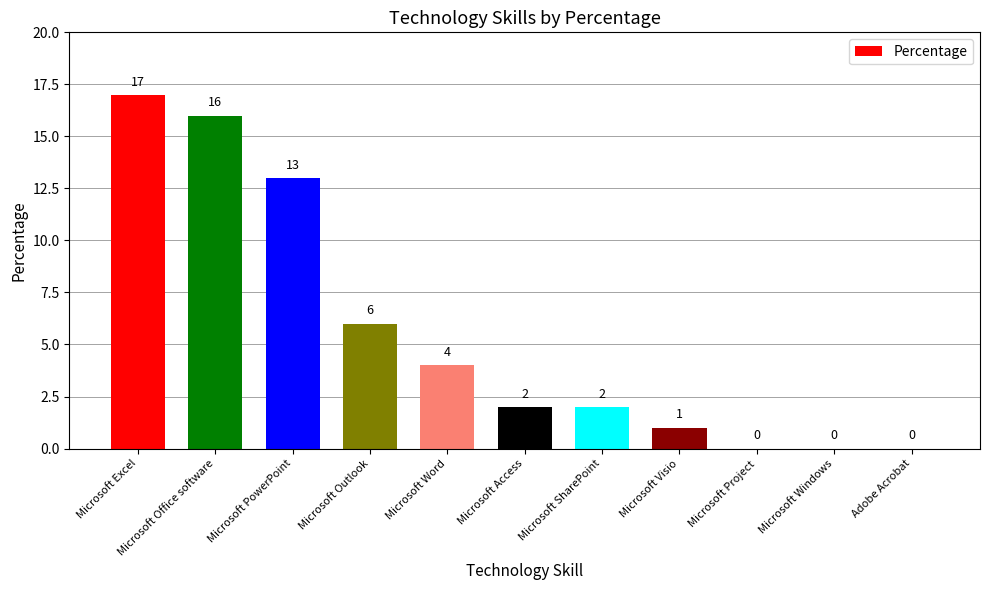

What is the greatest value displayed?

17